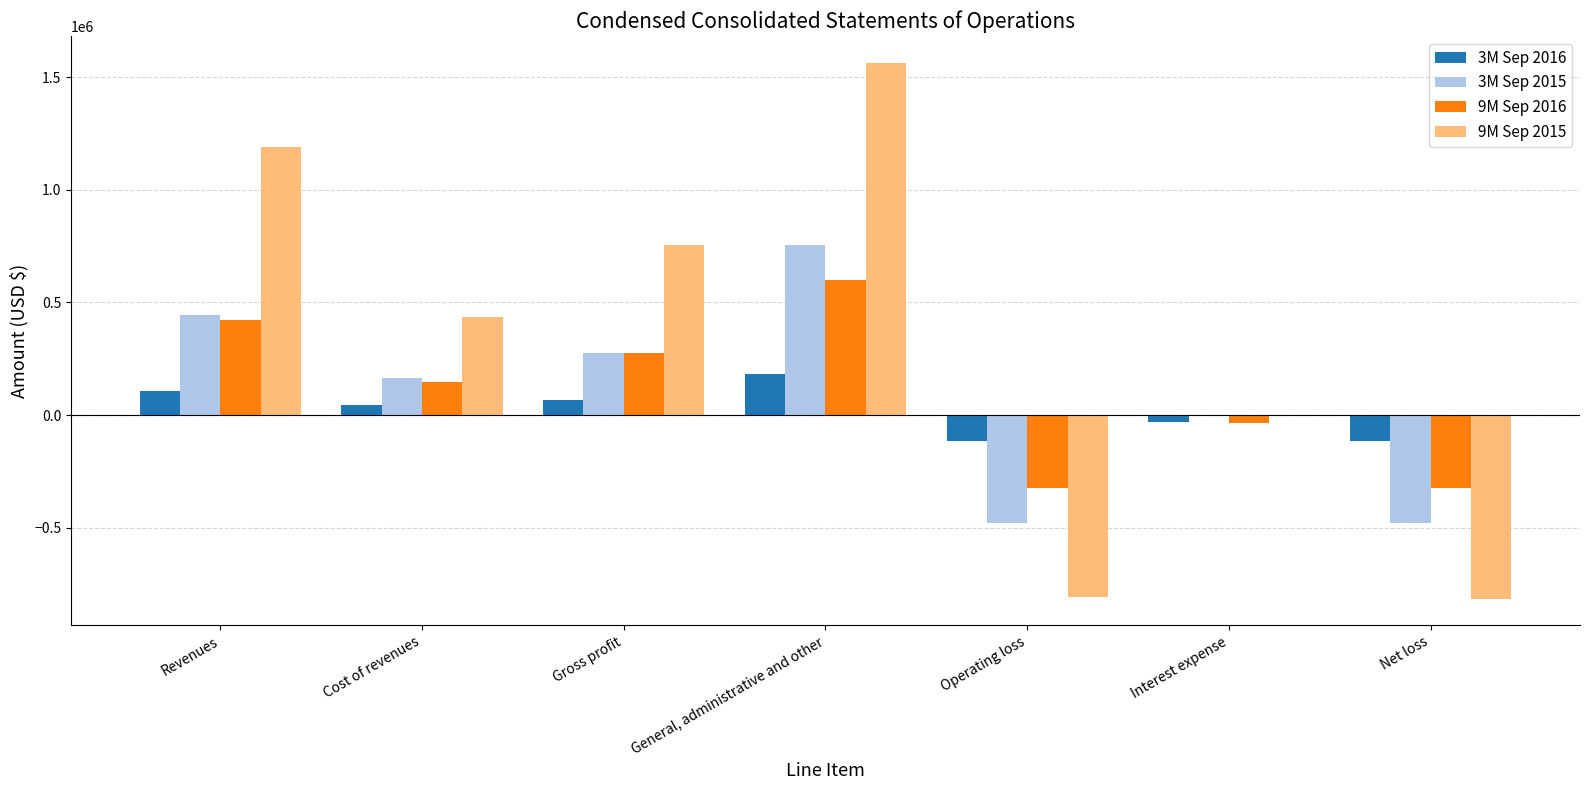

Is the value of 9M Sep 2015 at General, administrative and other greater than the value of 9M Sep 2016 at Operating loss?

Yes